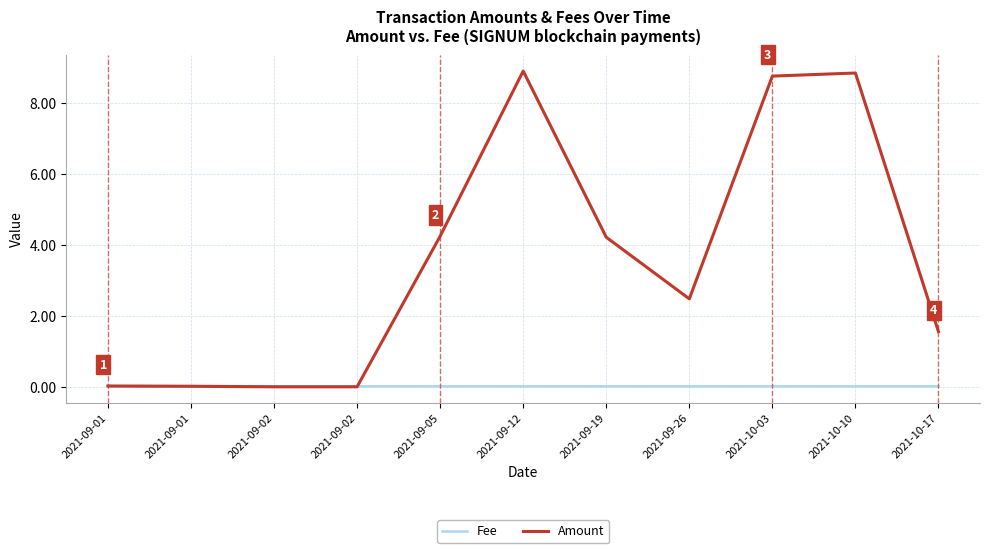

List the labels in order of Fee value, largest first.

2021-09-01, 2021-09-01, 2021-09-02, 2021-09-02, 2021-09-05, 2021-09-12, 2021-09-19, 2021-09-26, 2021-10-03, 2021-10-10, 2021-10-17